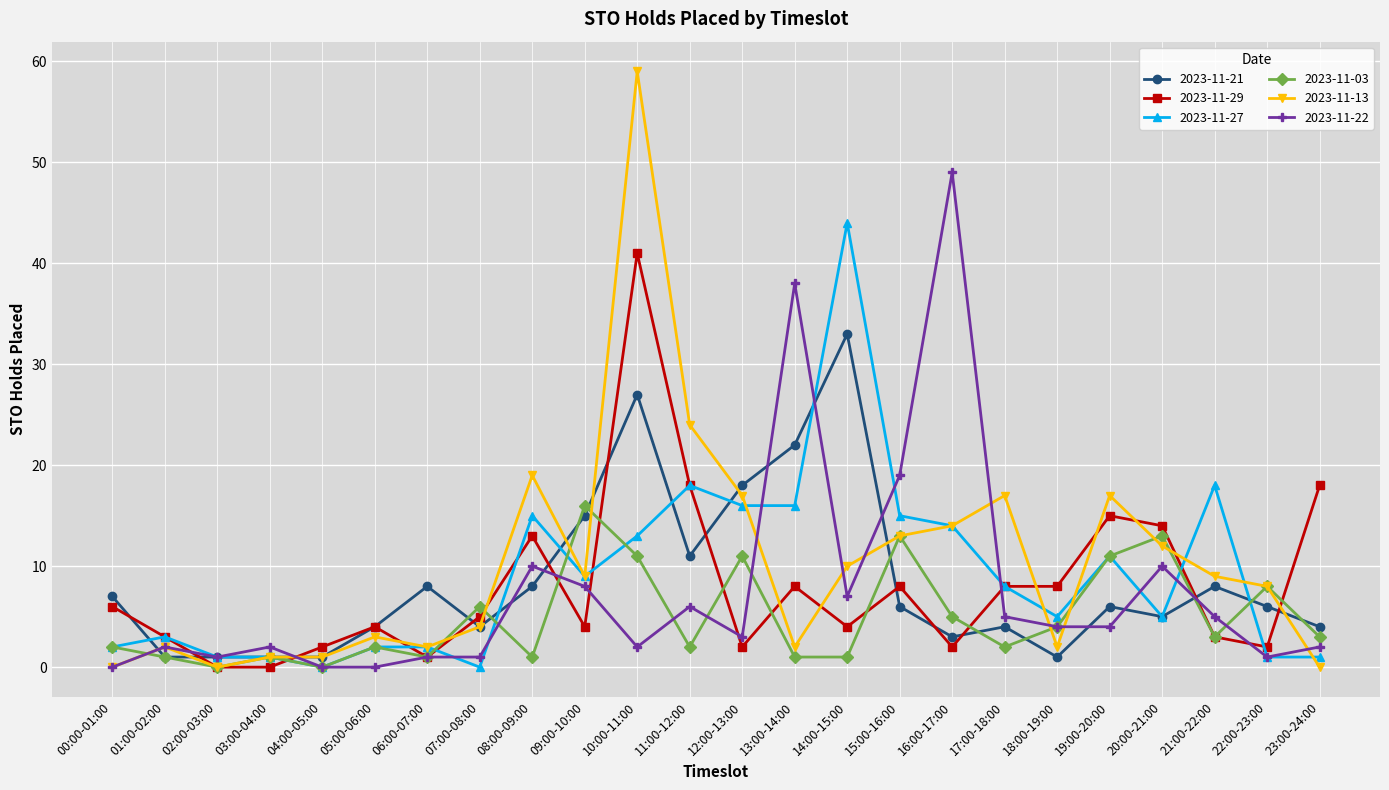

True or false: 2023-11-27 has more than 2 points higher than both neighbors.

True